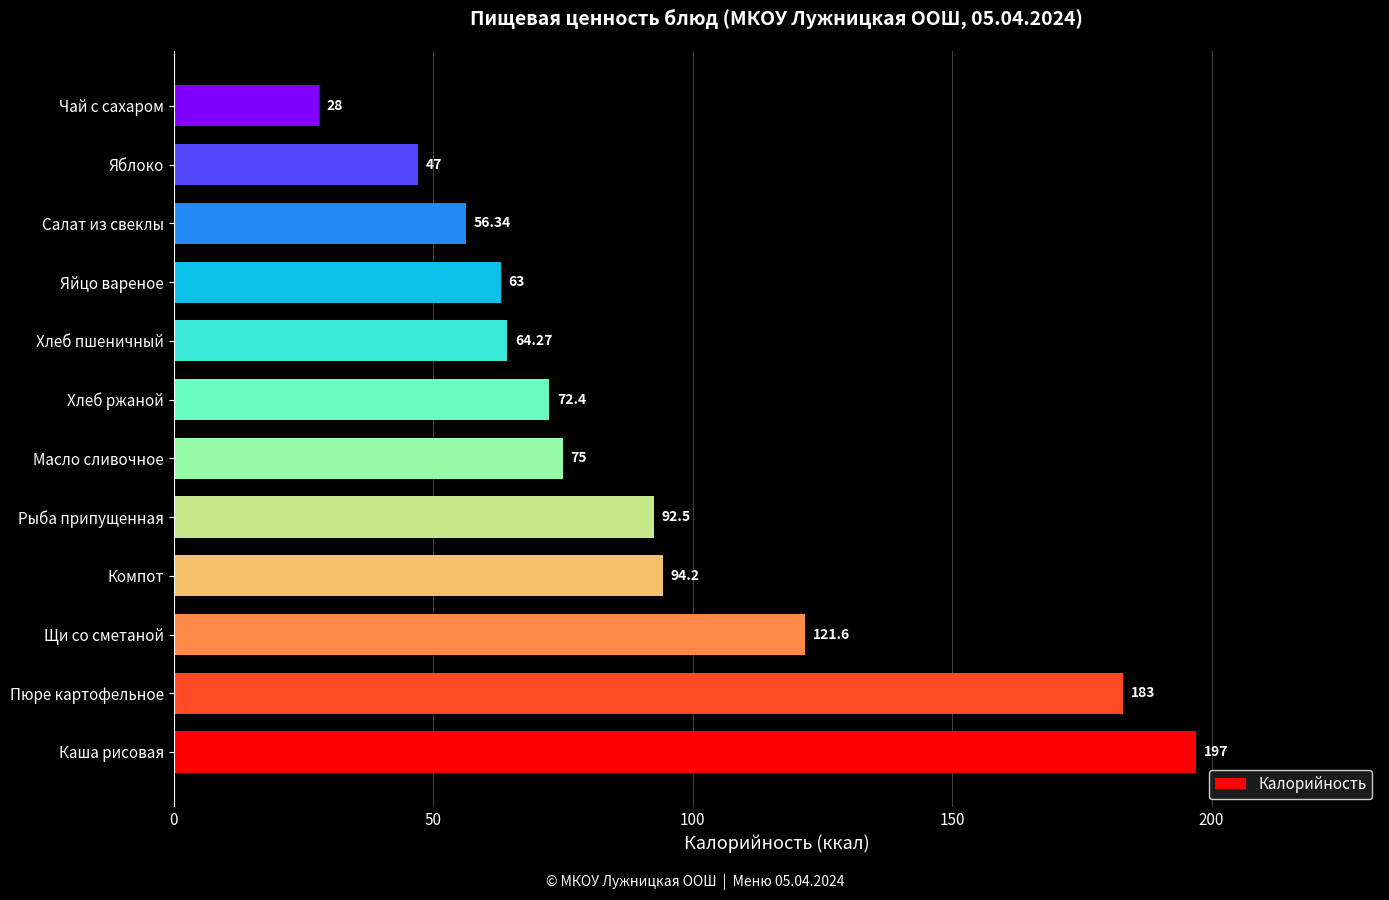

List the labels in order of value, smallest first.

Чай с сахаром, Яблоко, Салат из свеклы, Яйцо вареное, Хлеб пшеничный, Хлеб ржаной, Масло сливочное, Рыба припущенная, Компот, Щи со сметаной, Пюре картофельное, Каша рисовая